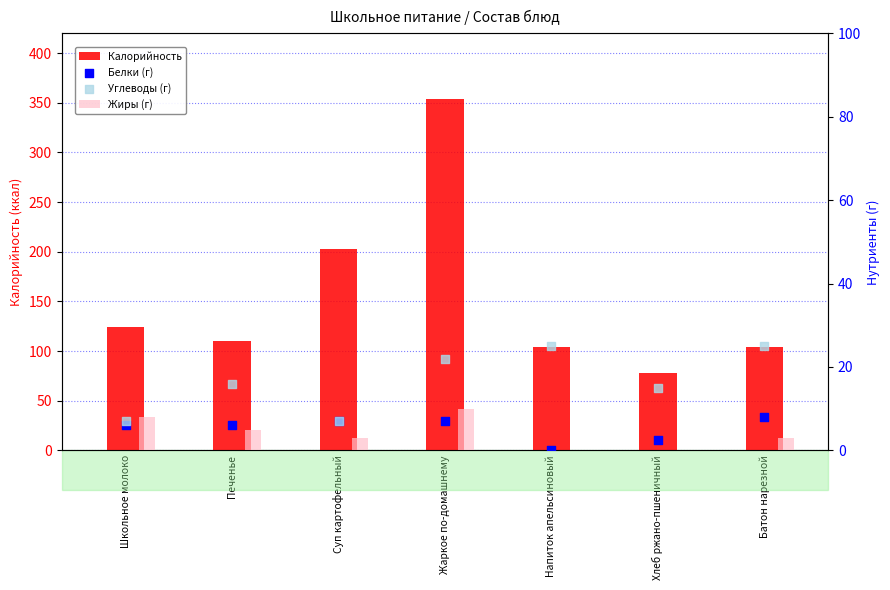

What are all the series names shown in the legend?

Калорийность, Жиры (г), Белки (г), Углеводы (г)